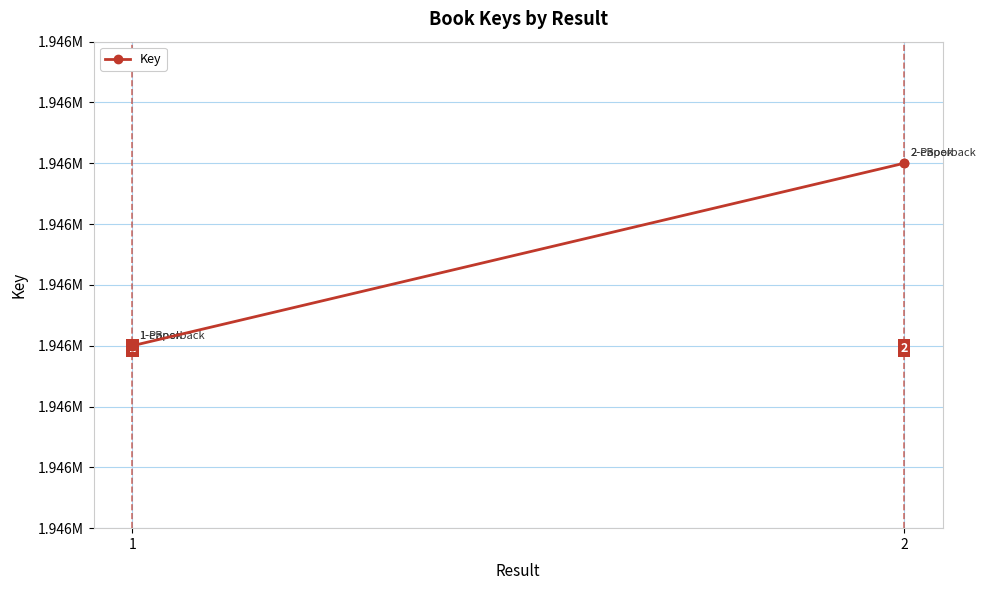

What is the difference between the maximum and minimum values?

3